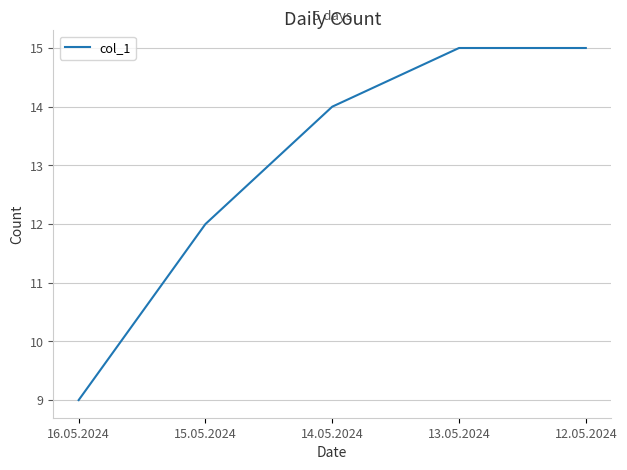

Reading left to right, what are all the values shown in this chart?

16.05.2024=9	15.05.2024=12	14.05.2024=14	13.05.2024=15	12.05.2024=15